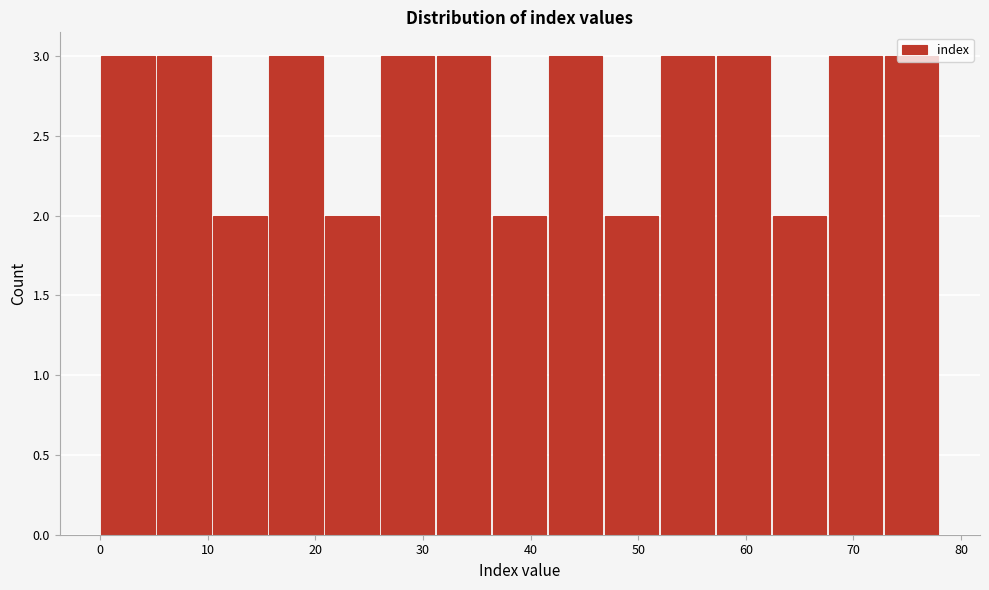

Reading left to right, list every bar in this chart as the range it spans on the x-axis followed by its height. Neither the bar edges nor the heights are printed on the chart, so give them approximately, as read against the axes.

0.0 to 5.2: 3
5.2 to 10.4: 3
10.4 to 15.6: 2
15.6 to 20.8: 3
20.8 to 26.0: 2
26.0 to 31.2: 3
31.2 to 36.4: 3
36.4 to 41.6: 2
41.6 to 46.8: 3
46.8 to 52.0: 2
52.0 to 57.2: 3
57.2 to 62.4: 3
62.4 to 67.6: 2
67.6 to 72.8: 3
72.8 to 78.0: 3